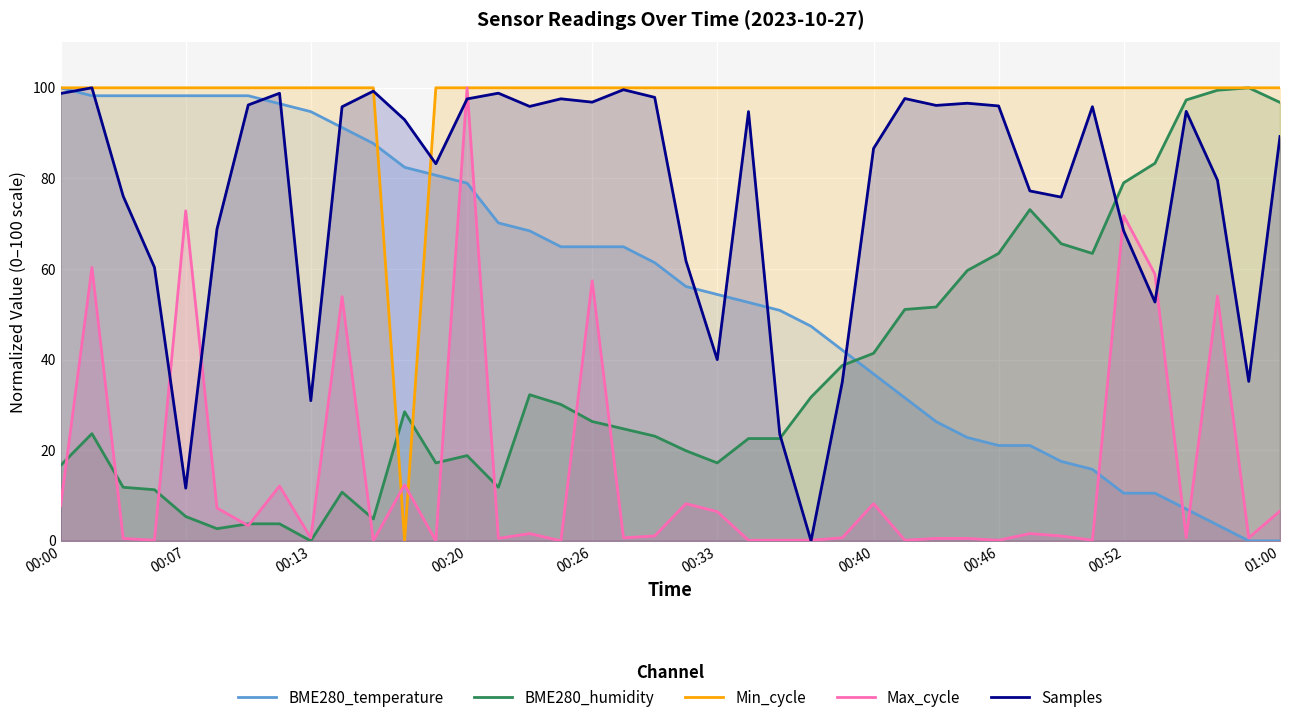

What is the difference between the highest and lowest values at 00:07?

94.6